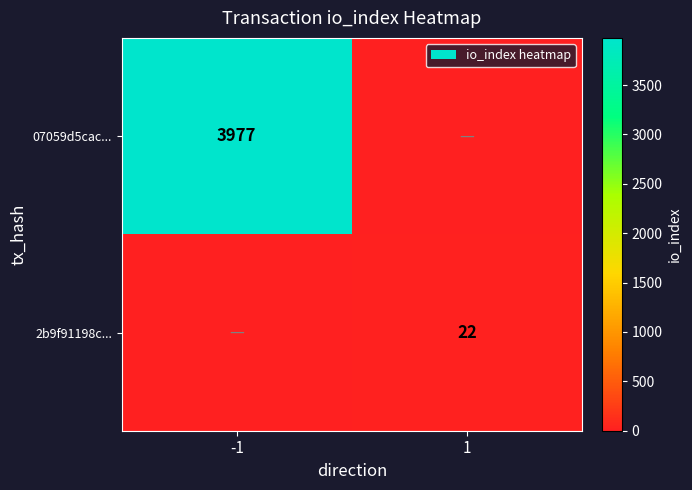

True or false: 2b9f91198c... has a value of 32 at 1.

False